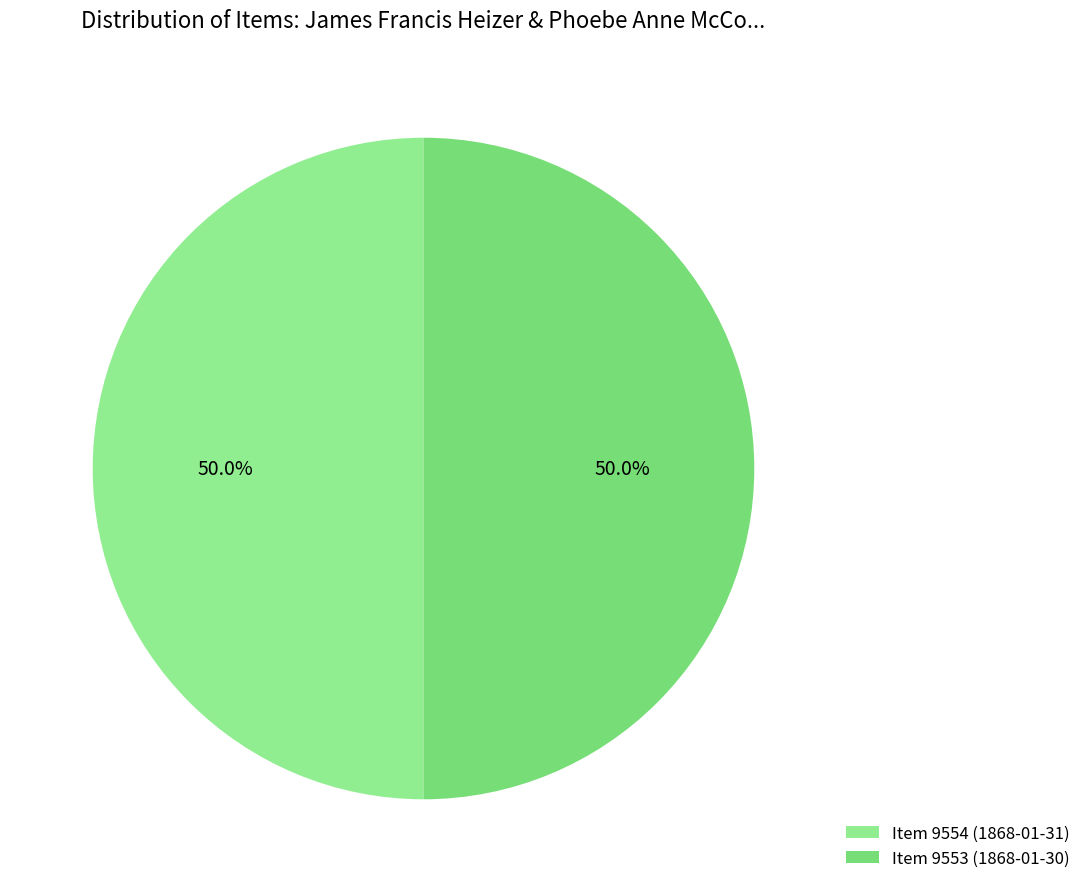

True or false: Item 9553 (1868-01-30) accounts for 59% of the total.

False